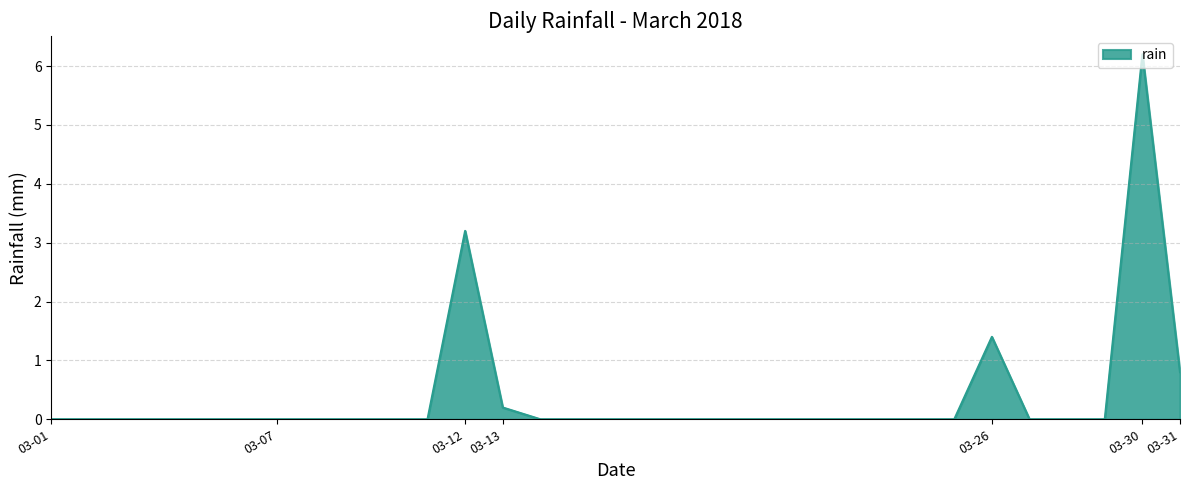

What is the greatest value displayed?

6.2